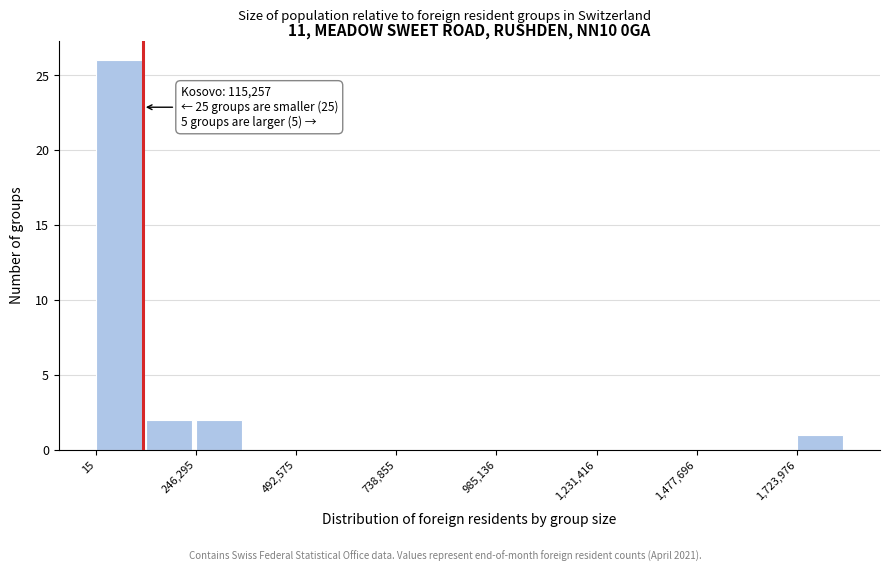

Around what value on the x-axis is the tallest bar? Give the approximate position of its centre, as read against the axis.

50000